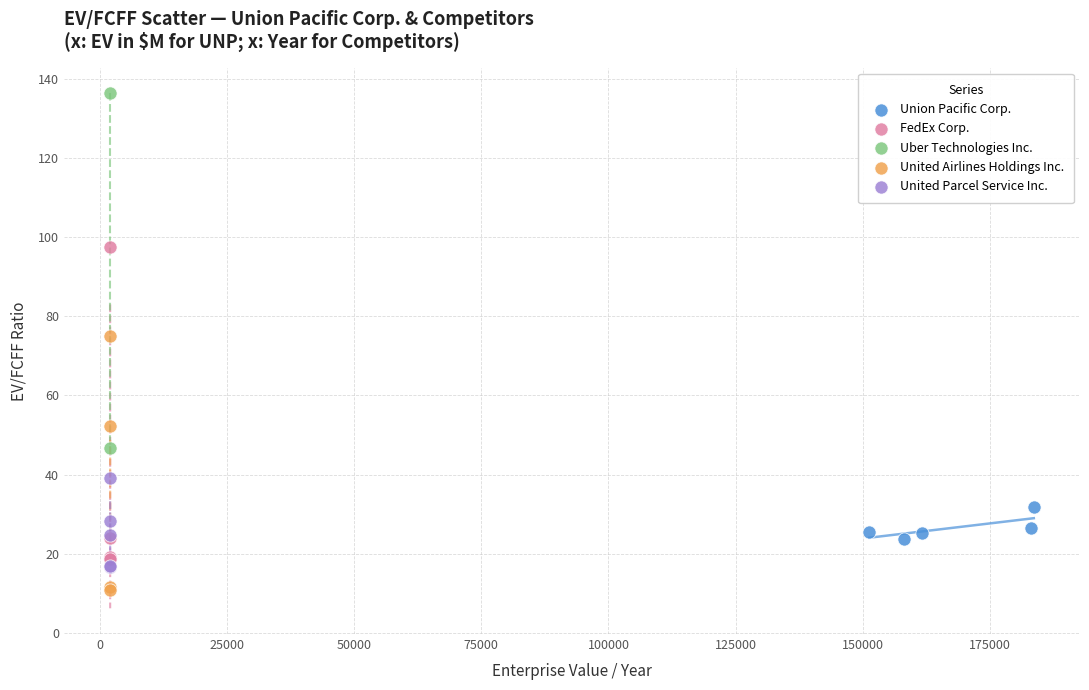

What are all the series names shown in the legend?

Union Pacific Corp., FedEx Corp., Uber Technologies Inc., United Airlines Holdings Inc., United Parcel Service Inc.